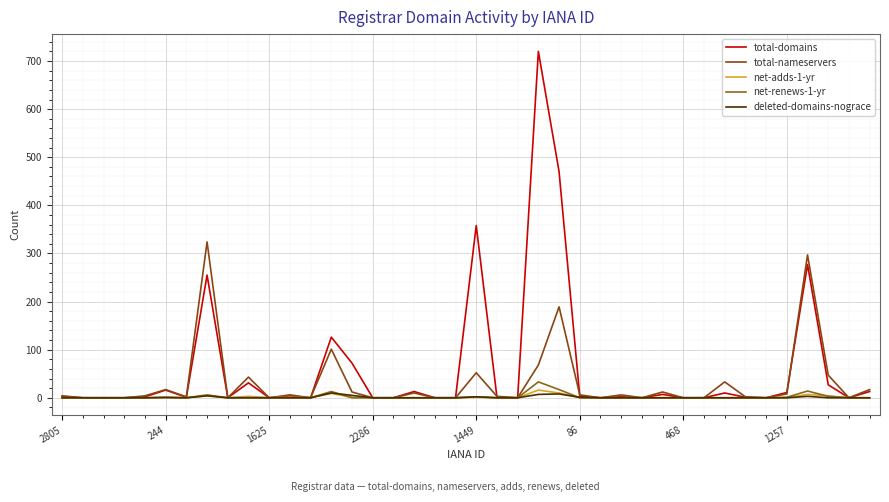

Does the chart have visible grid lines?

Yes